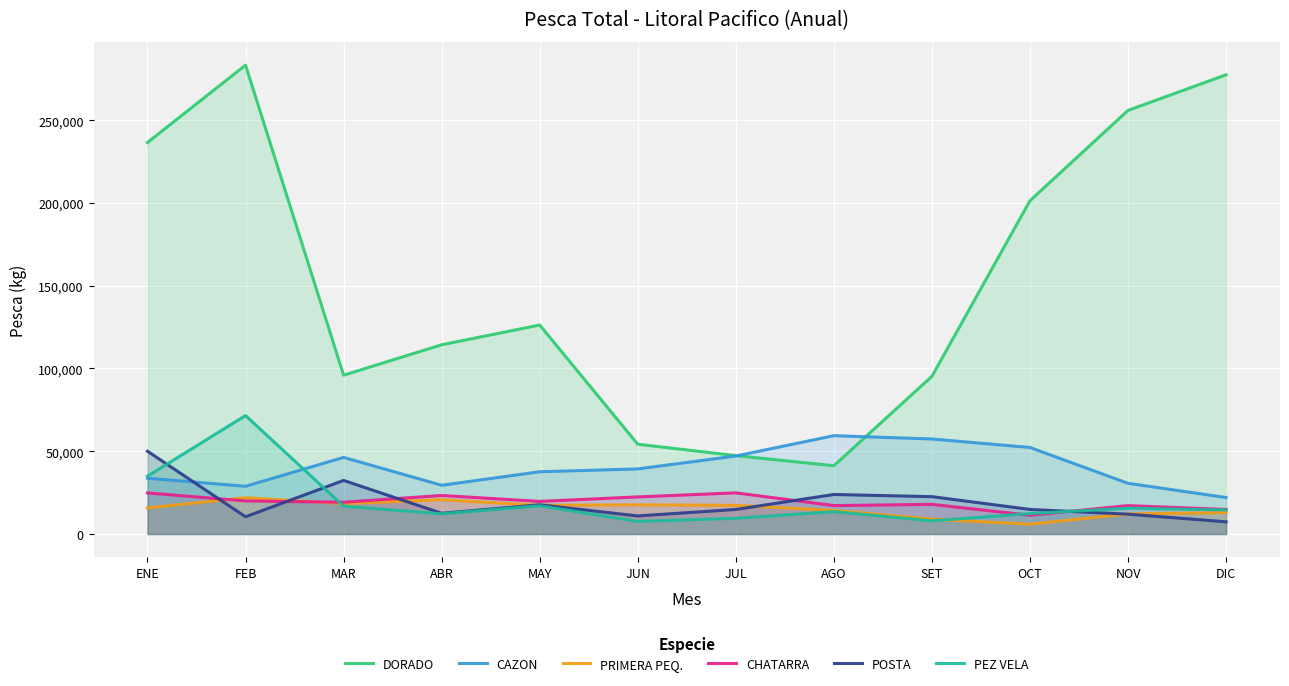

In DORADO, how many points are lower than both neighbors (excluding endpoints)?

2